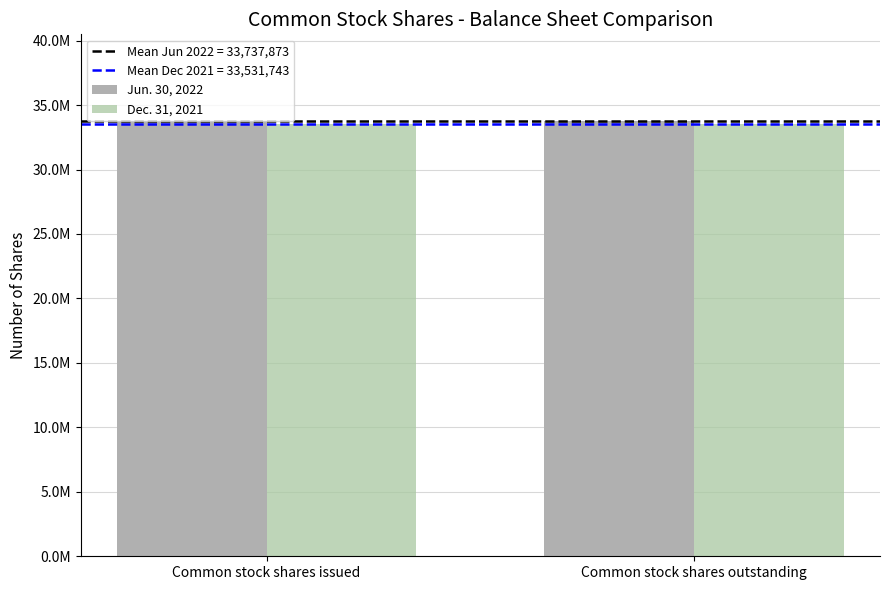

Does the chart contain any negative values?

No